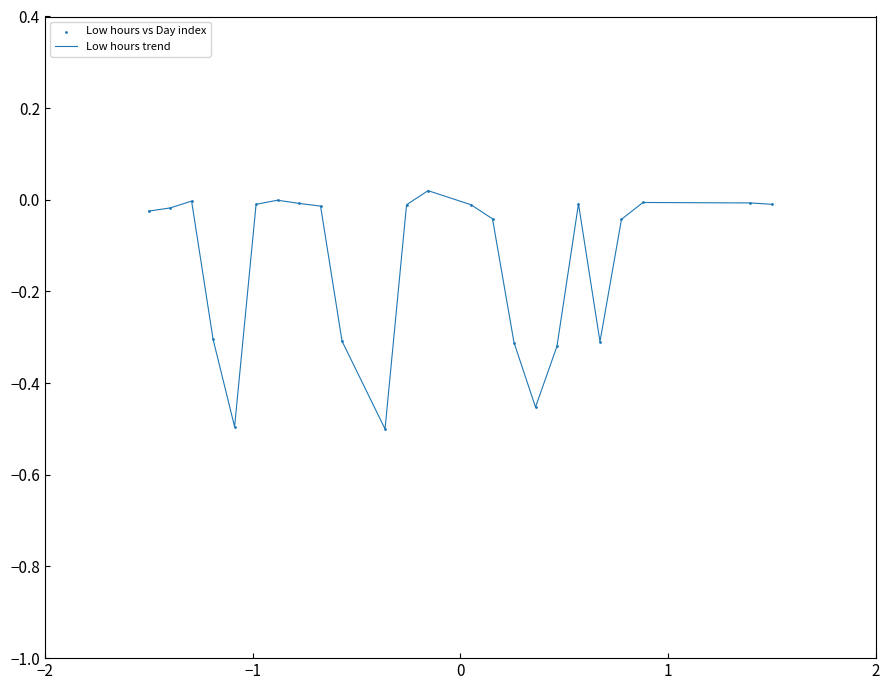

What is the difference between the maximum and minimum values?

0.5